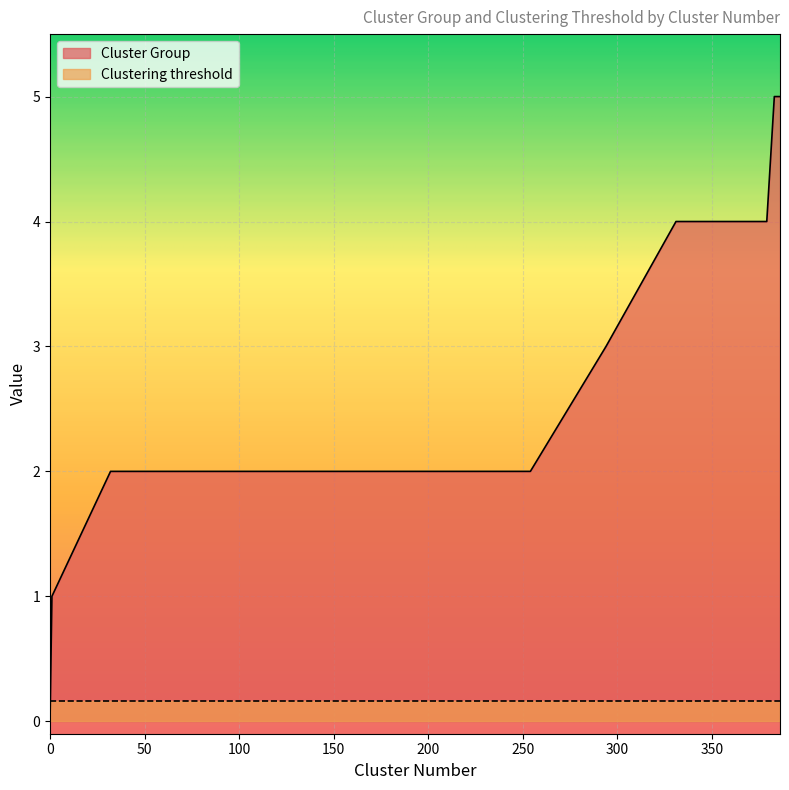

Which series has the largest range (max minus min)?

Cluster Group